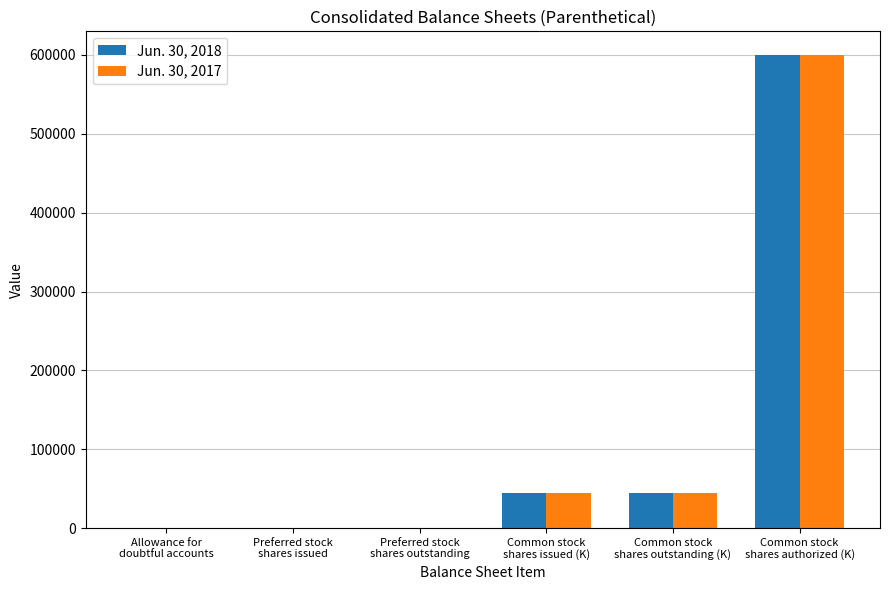

What is the greatest value displayed?

600000